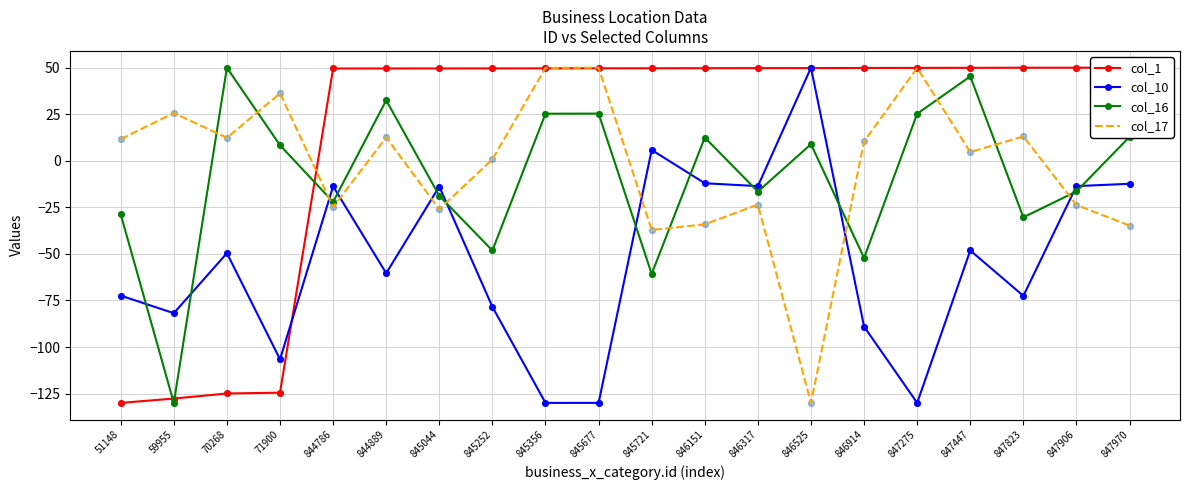

What is the total value across all series at 845044?

-9.0